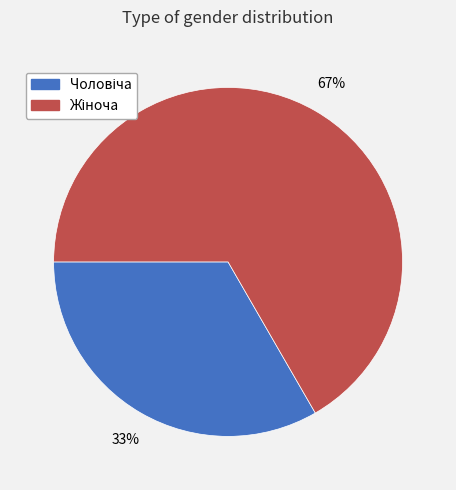

To the nearest percent, what is the average slice percentage?

50%